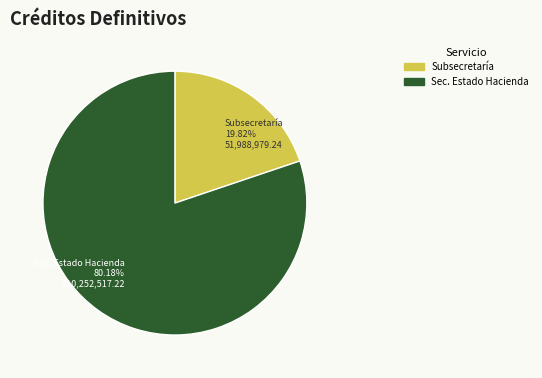

Does any single category account for the majority?

Yes